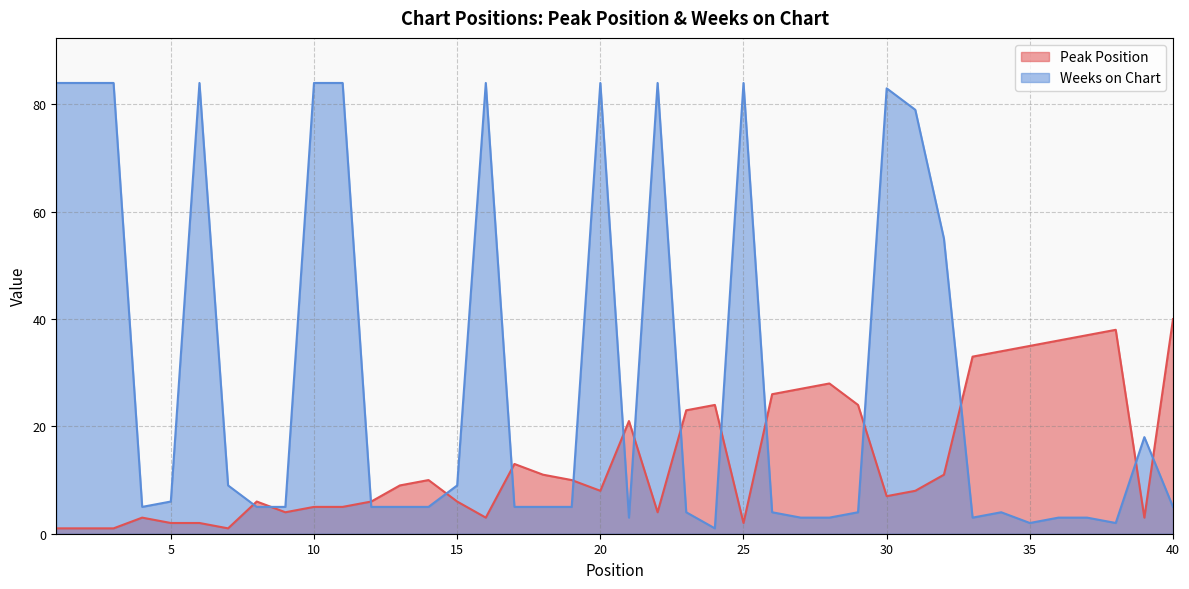

List the series in order of their peak value, lowest first.

Peak Position, Weeks on Chart